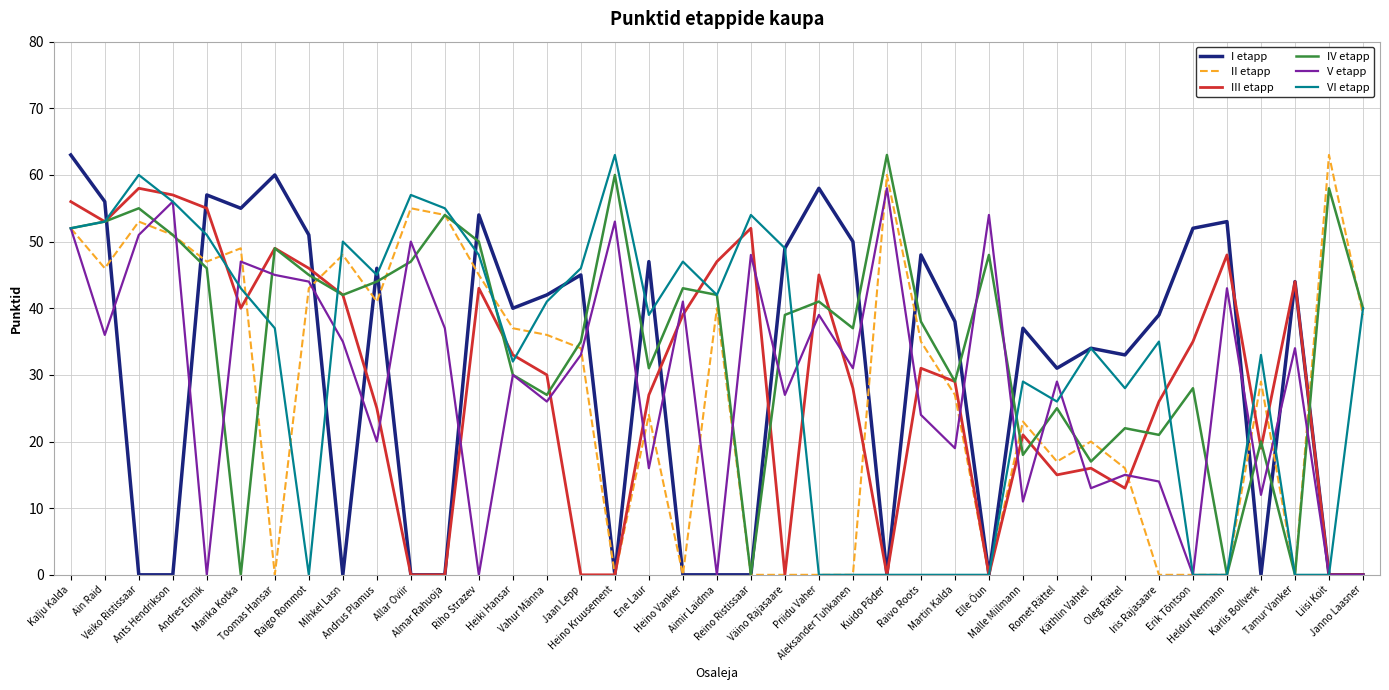

What is the greatest value displayed?

63